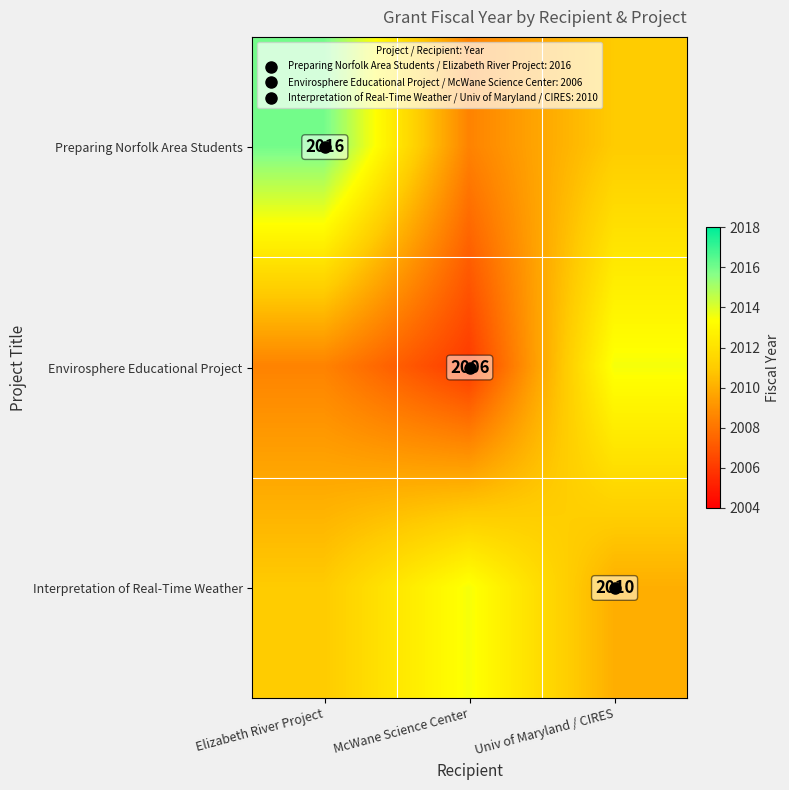

Count the number of data series in this chart.

3